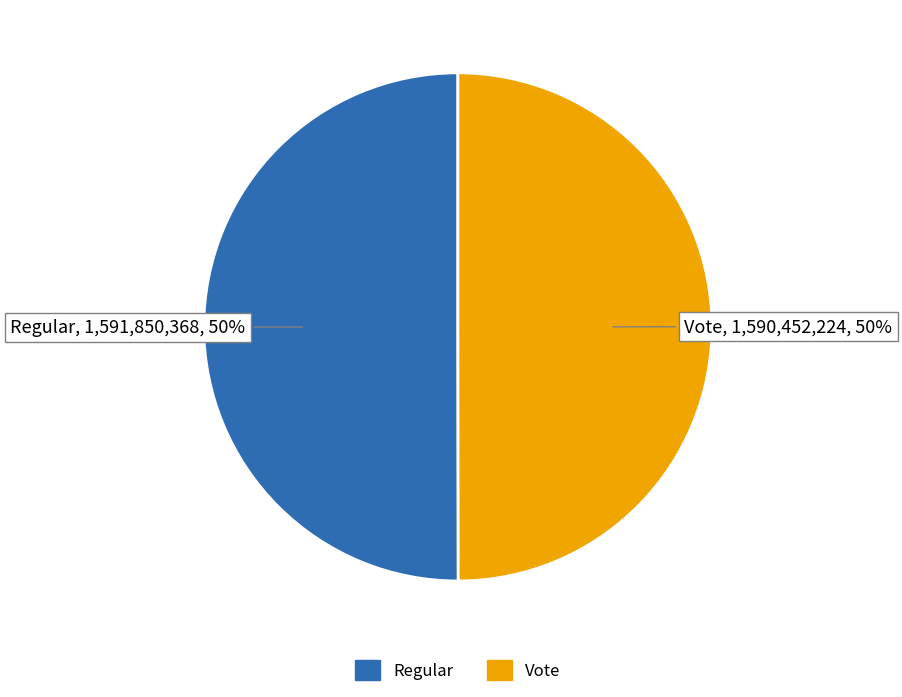

How many segments does this pie chart have?

2